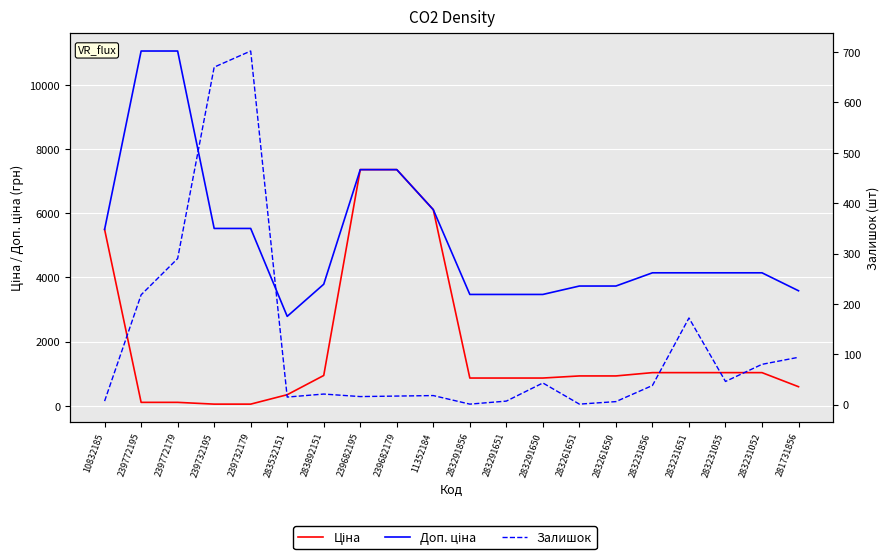

Reading left to right, what are all the values shown in this chart?

Ціна: 10832185=5497.3	239772195=110.5	239772179=110.5	239732195=55.3	239732179=55.3	283532151=348.6	283892151=947.6	239682195=7360.2	239682179=7360.2	11352184=6112.5	283291856=868.0	283291651=868.0	283291650=868.0	283261651=933.5	283261650=933.5	283231856=1036.5	283231651=1036.5	283231055=1036.5	283231052=1036.5	281731856=597.8
Доп. ціна: 10832185=5497.3	239772195=11055.0	239772179=11055.0	239732195=5528.0	239732179=5528.0	283532151=2789.2	283892151=3790.3	239682195=7360.2	239682179=7360.2	11352184=6112.5	283291856=3472.1	283291651=3472.1	283291650=3472.1	283261651=3734.2	283261650=3734.2	283231856=4145.9	283231651=4145.9	283231055=4145.9	283231052=4145.9	281731856=3586.7
Залишок: 10832185=7.0	239772195=218.0	239772179=290.0	239732195=670.0	239732179=702.0	283532151=15.0	283892151=21.0	239682195=16.0	239682179=17.0	11352184=18.0	283291856=1.0	283291651=7.0	283291650=43.0	283261651=1.0	283261650=6.0	283231856=38.0	283231651=172.0	283231055=46.0	283231052=80.0	281731856=94.0